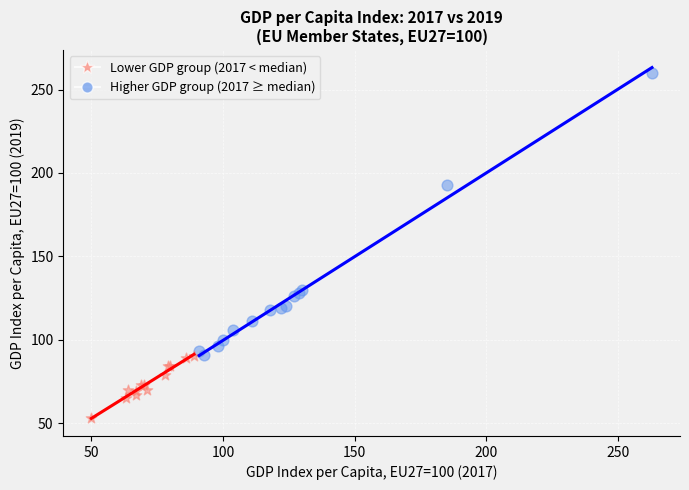

Which series has the largest Y range (max minus min)?

Higher GDP group (2017 ≥ median)